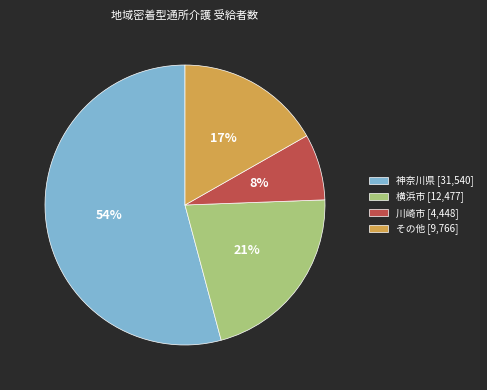

Does any single category account for the majority?

Yes